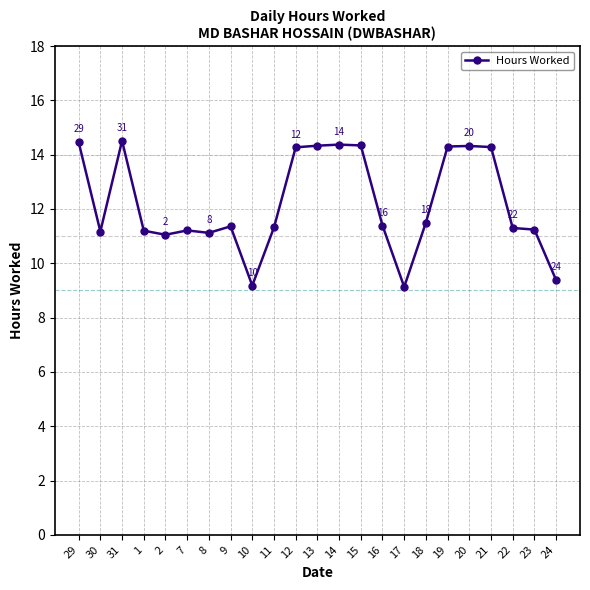

What is the minimum value shown in the chart?

9.1